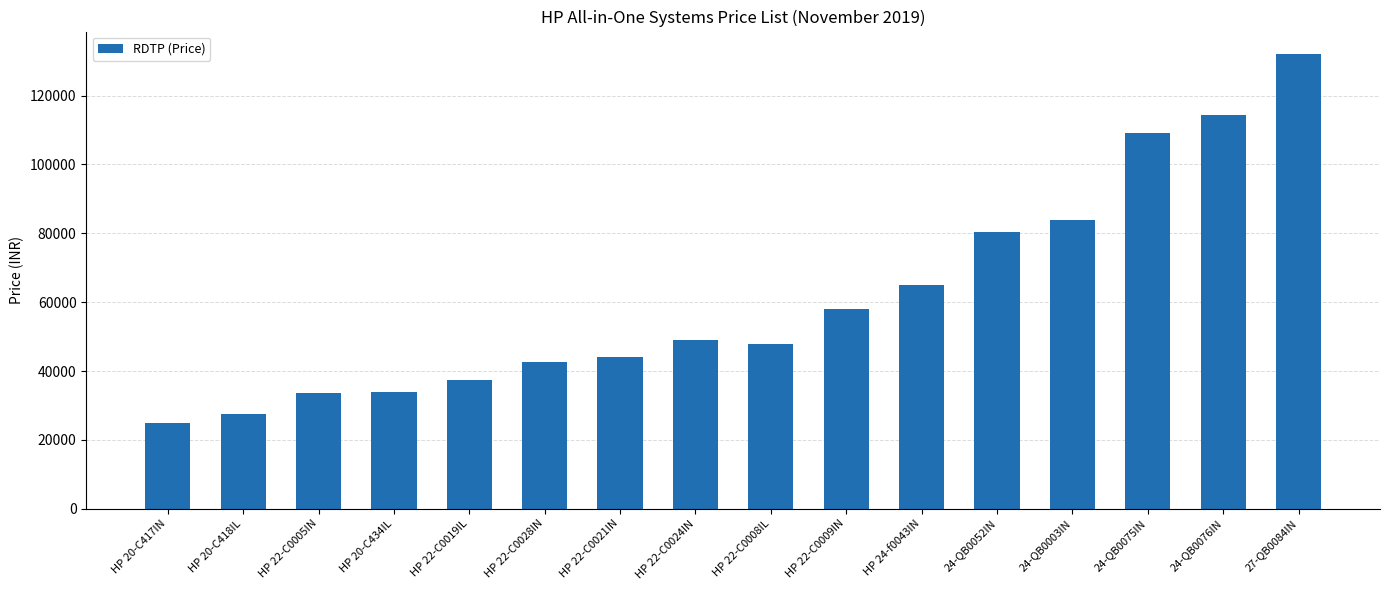

The chart shows a value of 57484 at HP 22-C0005IN. True or false?

False